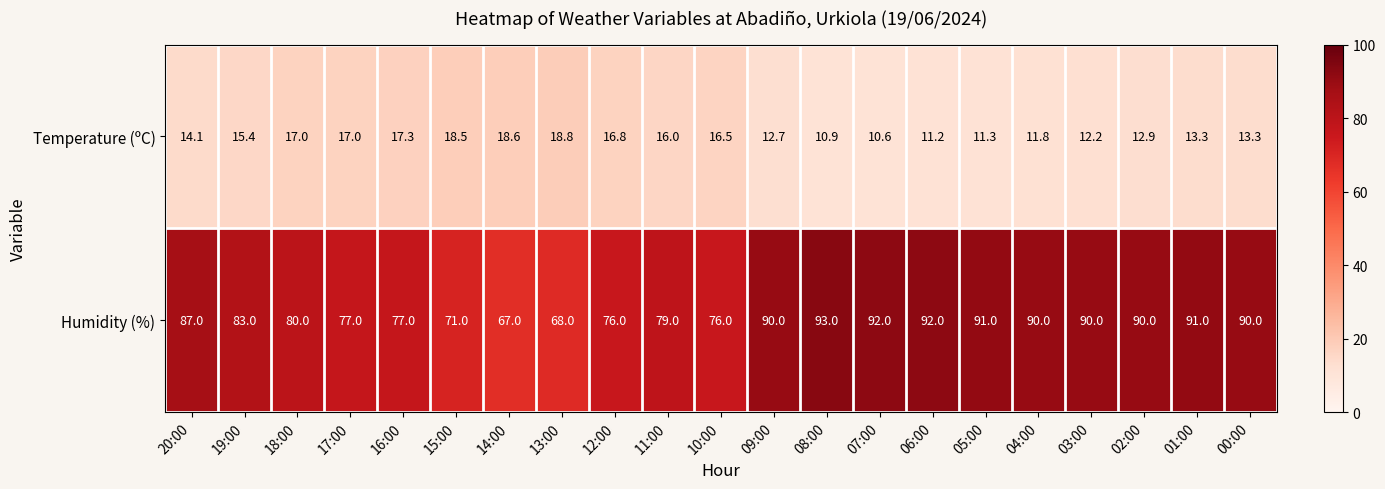

List the series in order of their peak value, lowest first.

Temperature (ºC), Humidity (%)